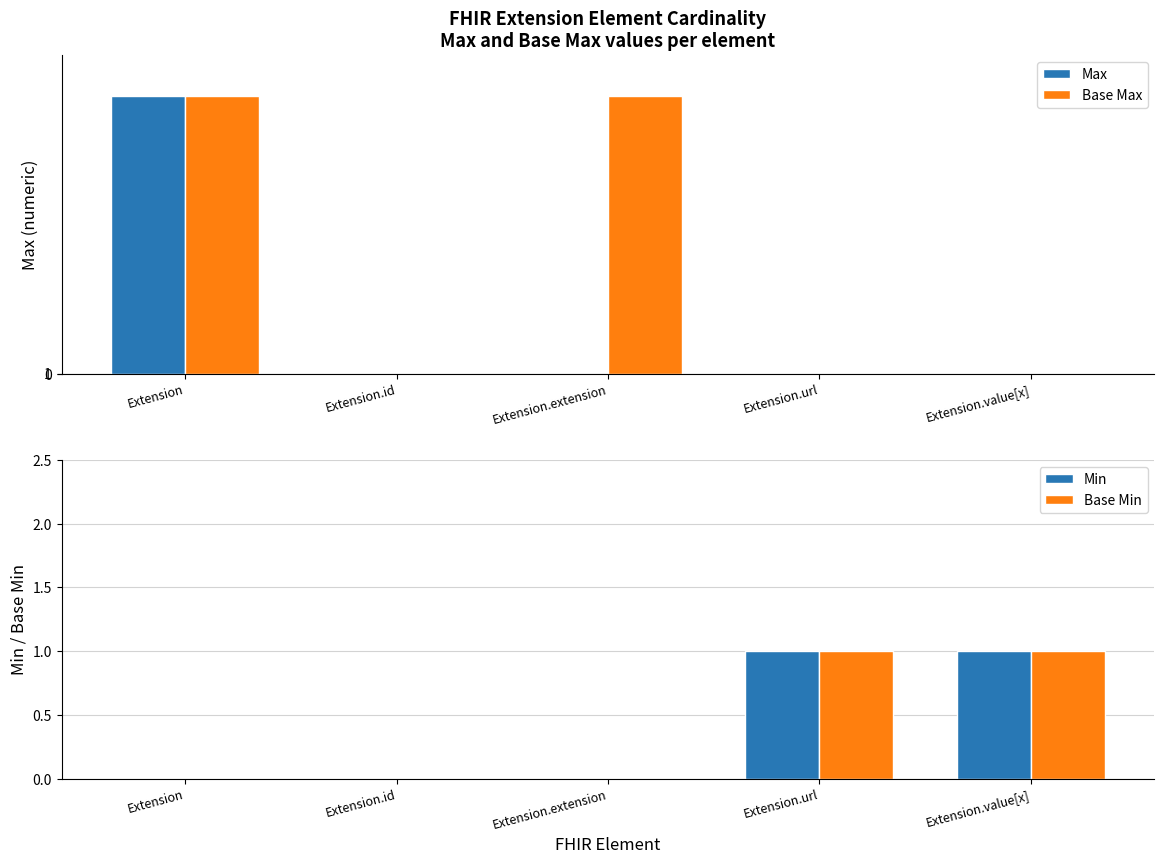

How many series are shown in this chart?

4